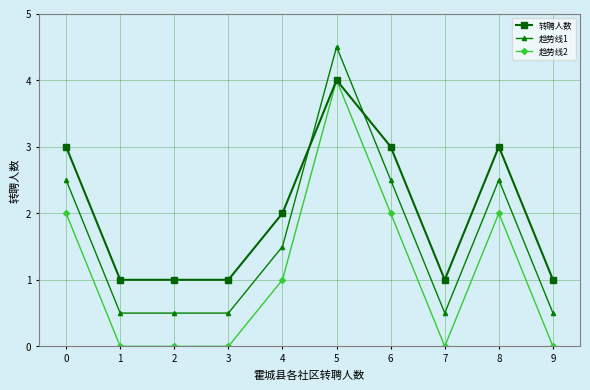

What is the sum of all 趋势线2 values?

11.0